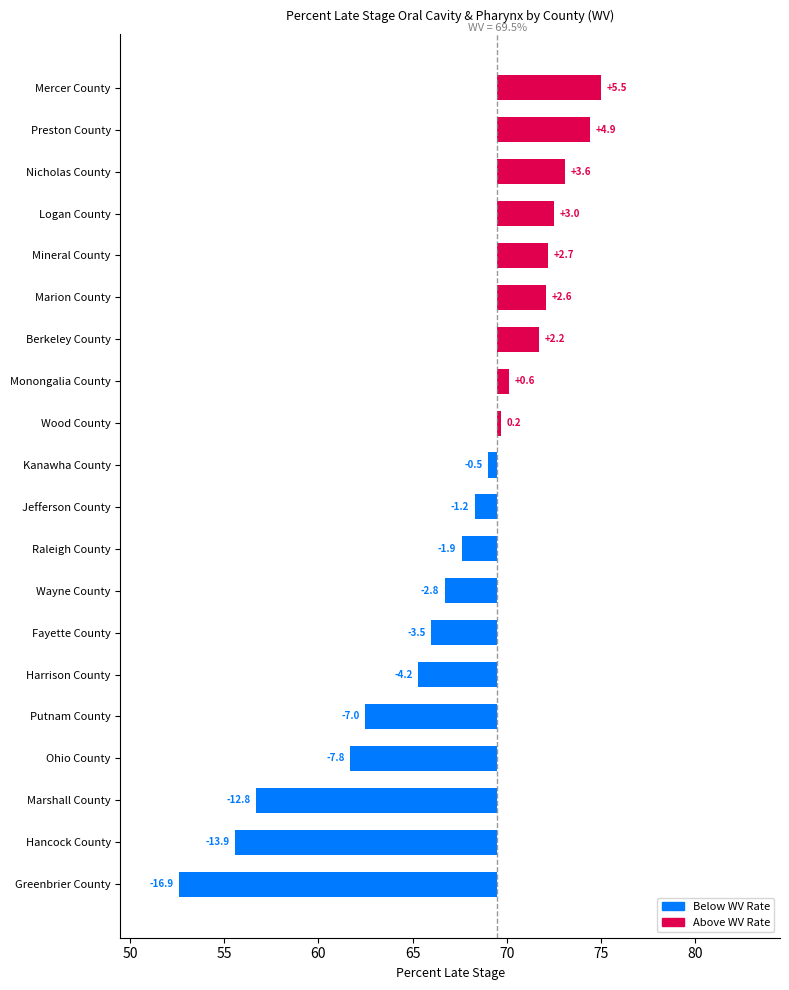

What is the minimum value shown in the chart?

-16.9